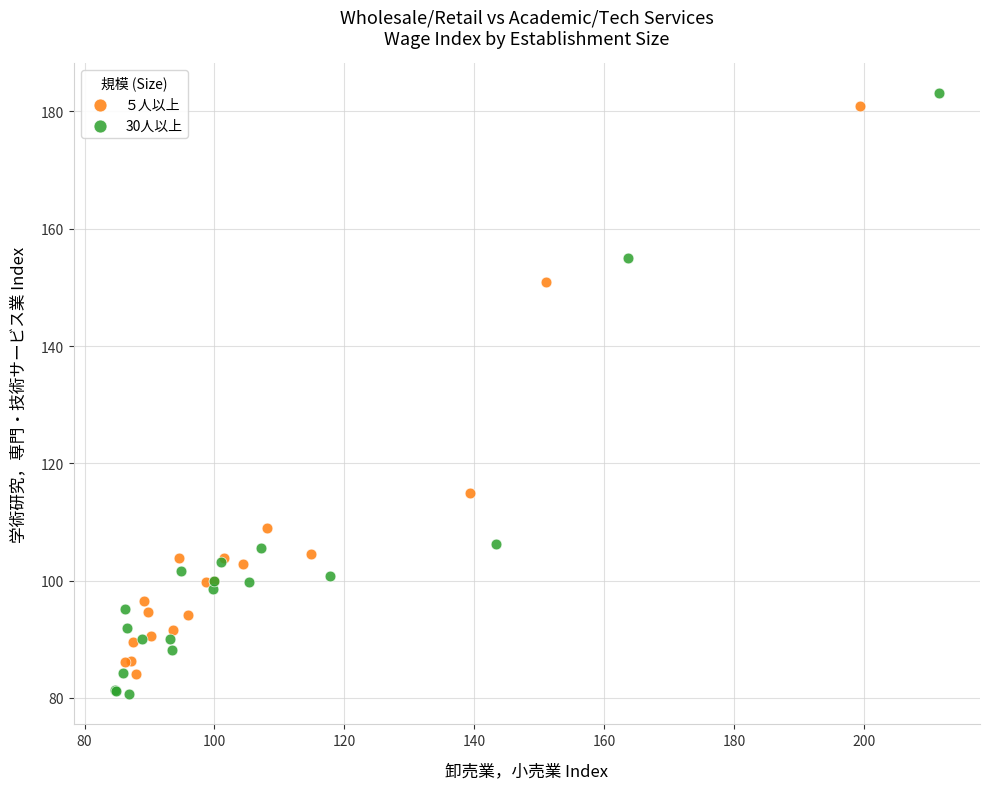

Which series has the largest Y range (max minus min)?

30人以上